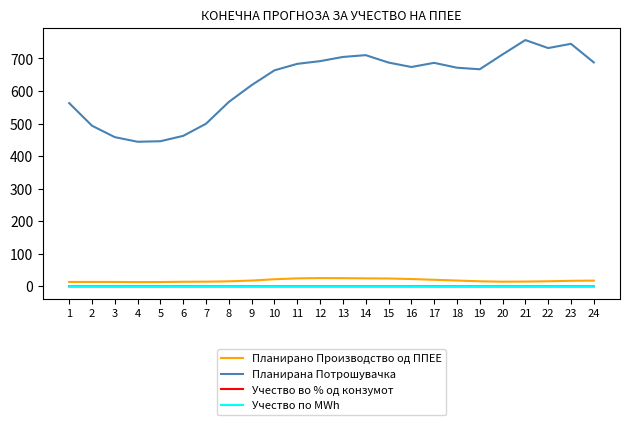

True or false: Учество во % од конзумот and Планирано Производство од ППЕЕ cross at least once.

False